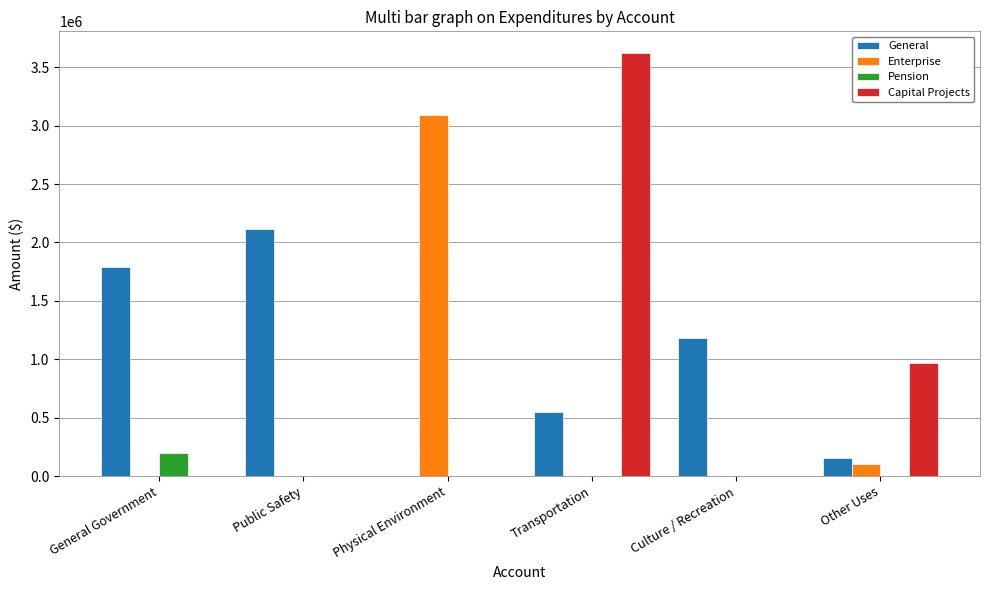

The value of Pension at Culture / Recreation is 0. True or false?

True